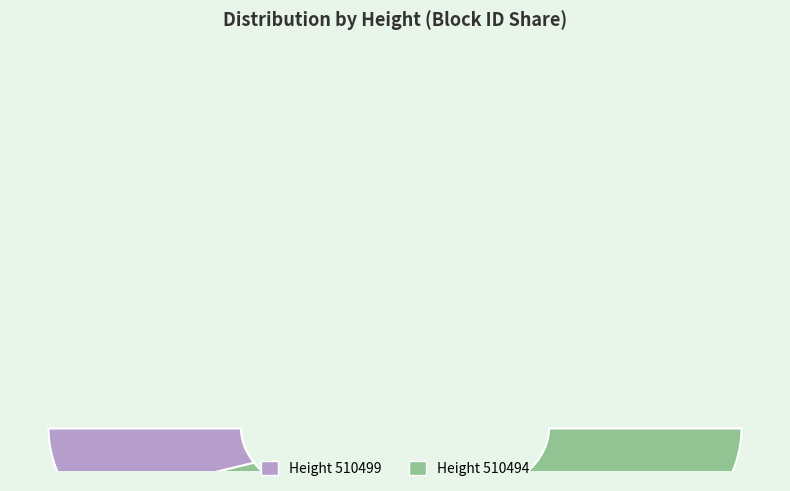

How many slices are in this pie chart?

2